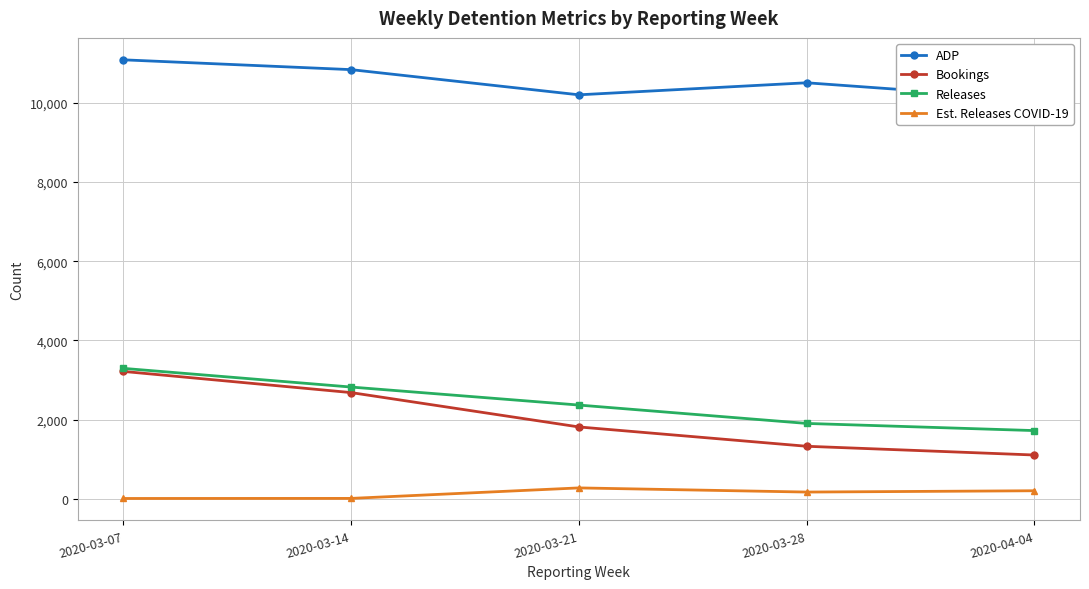

What position from the right is 2020-03-28?

2